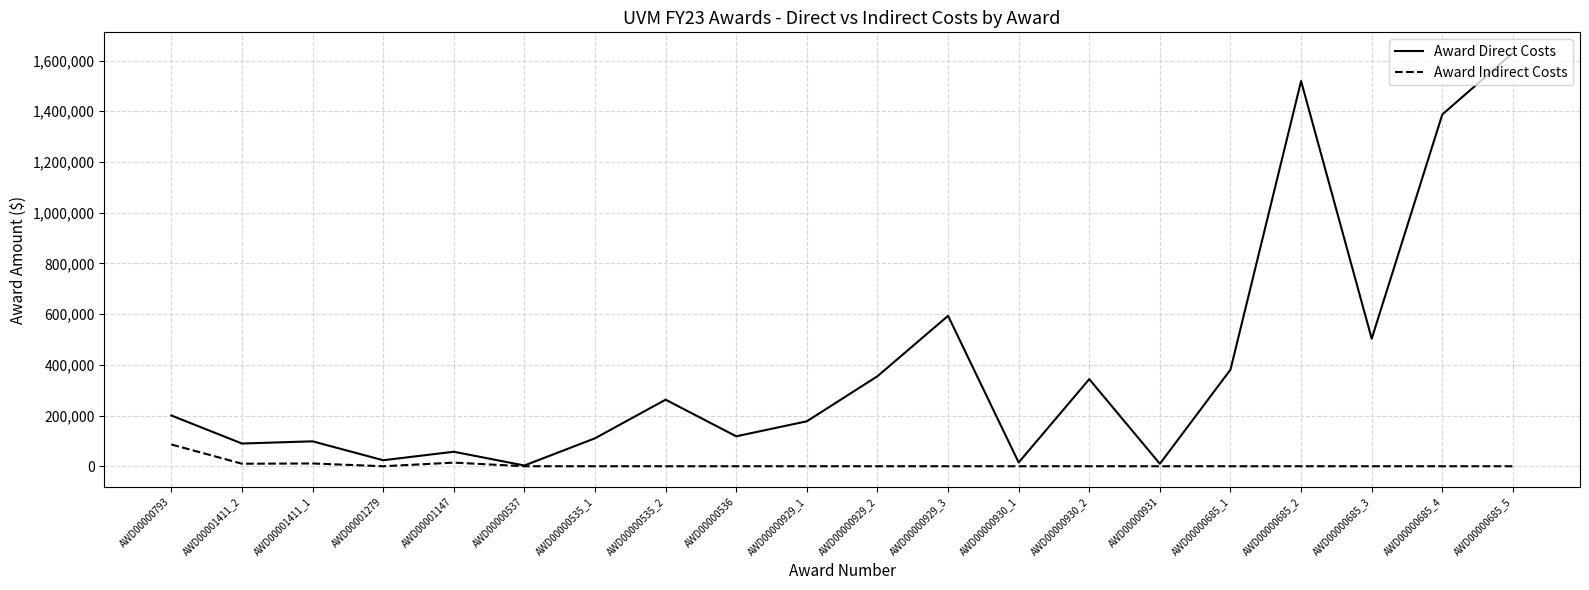

Which series has the largest range (max minus min)?

Award Direct Costs